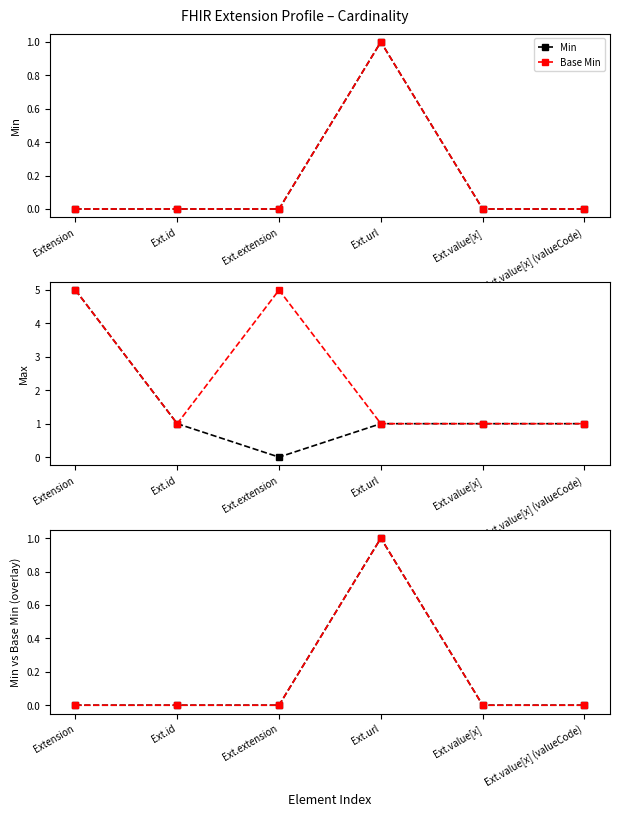

Which series has the largest total across all categories?

Base Max